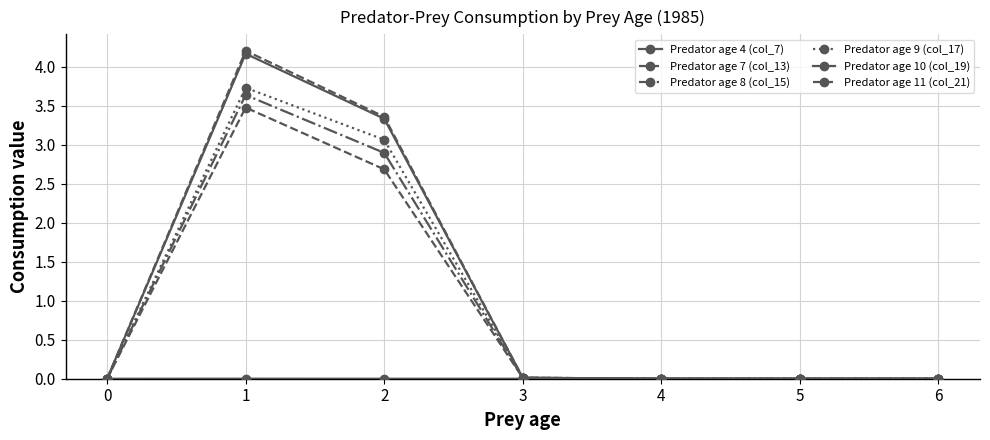

Is this an area chart (filled region under the line)?

No